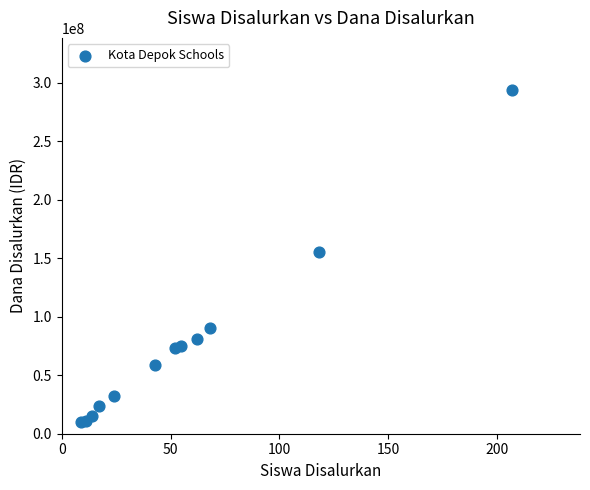

What Y value in the scatter plot is closest to 152100000?

155700000